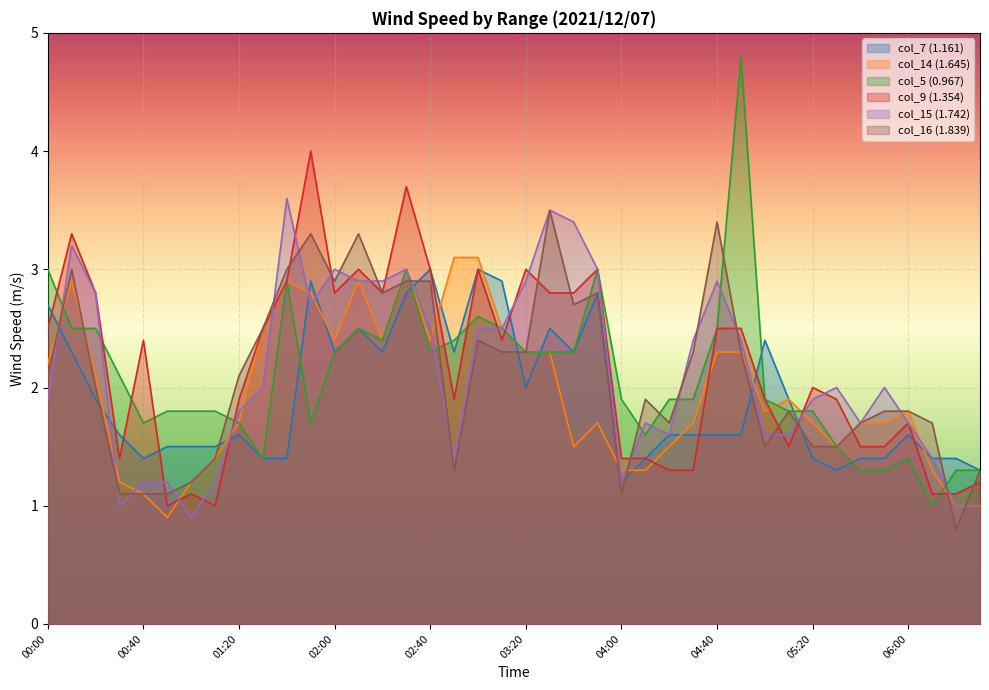

What is the highest value of the col_15 (1.742) series?

3.6